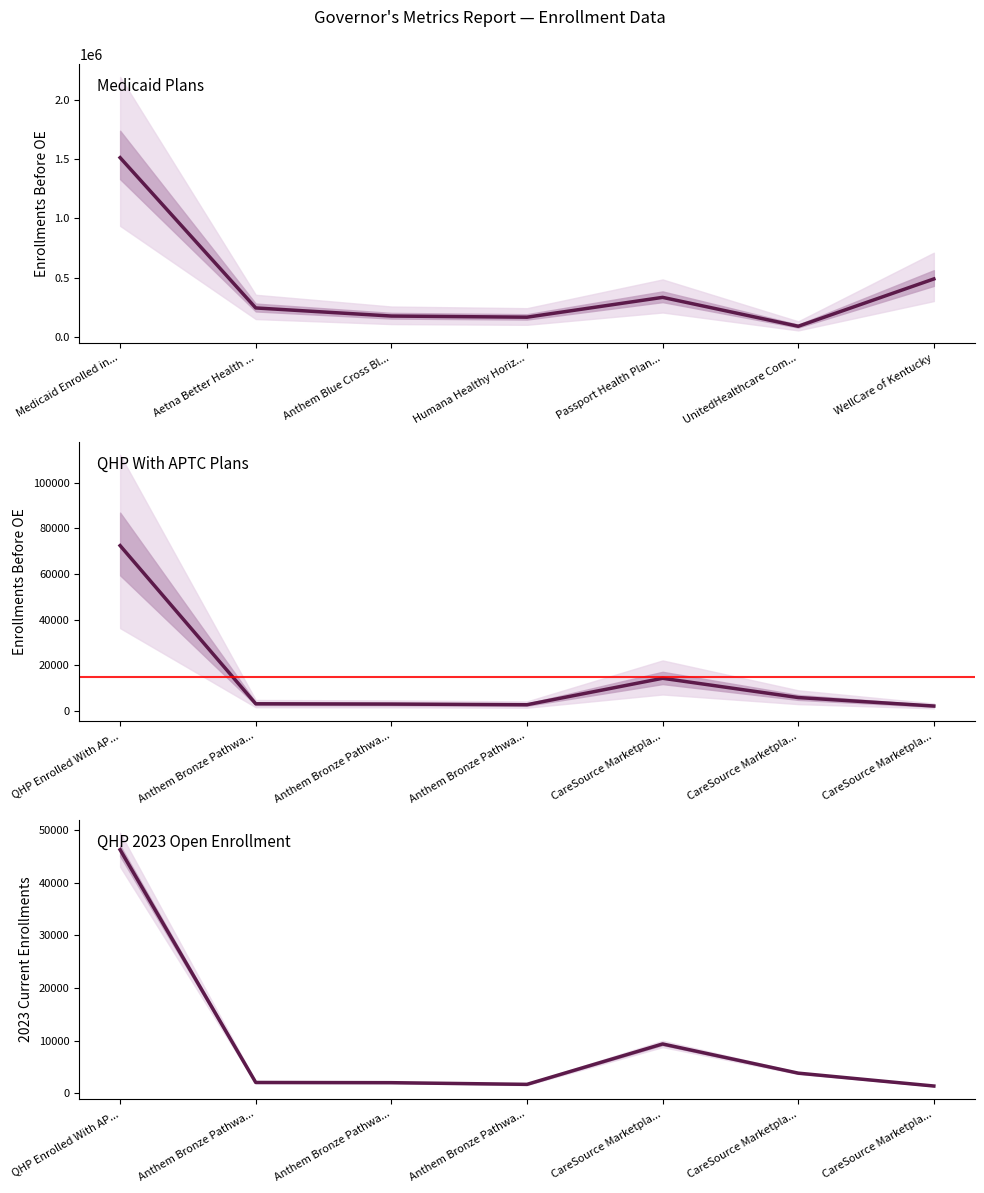

At which category is the sum across all series the highest?

Medicaid Enrolled in...